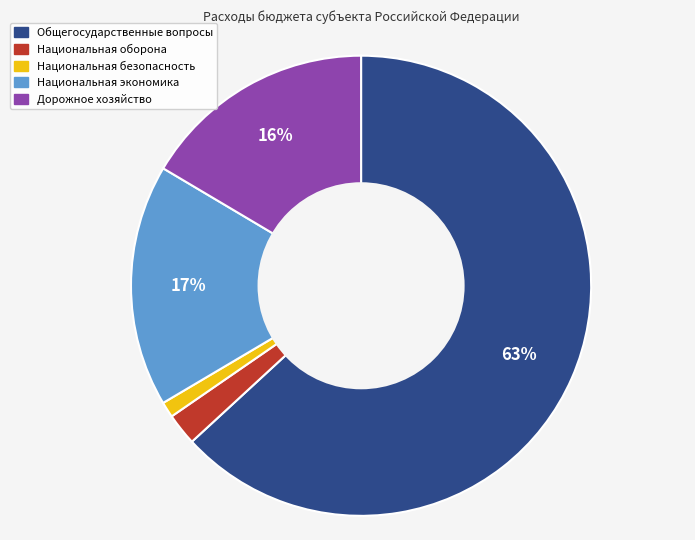

Does any single category account for the majority?

Yes